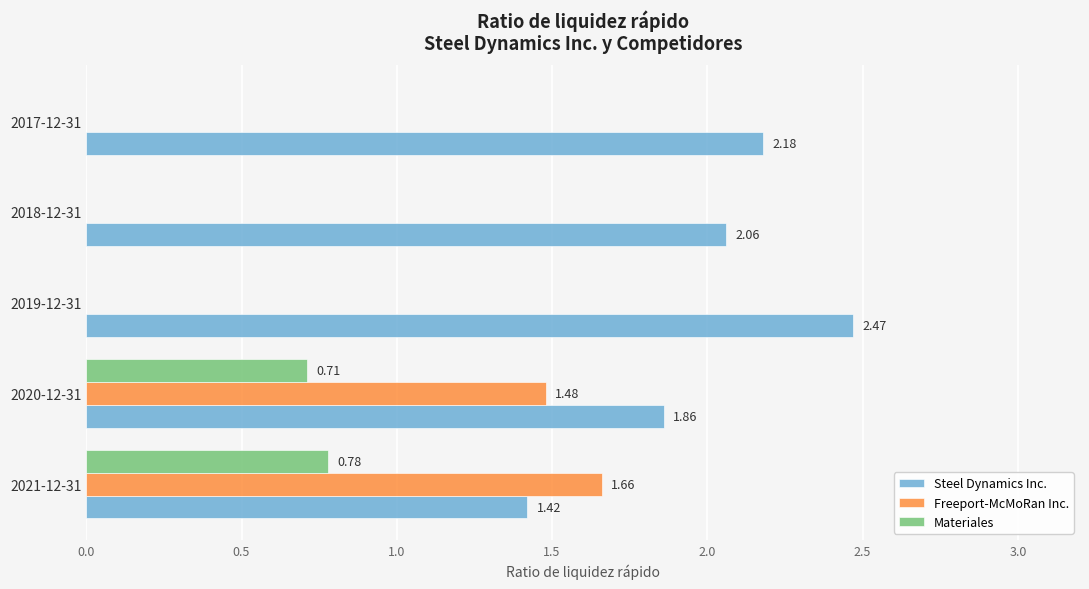

Which series changed the most between 2020-12-31 and 2018-12-31?

Freeport-McMoRan Inc.